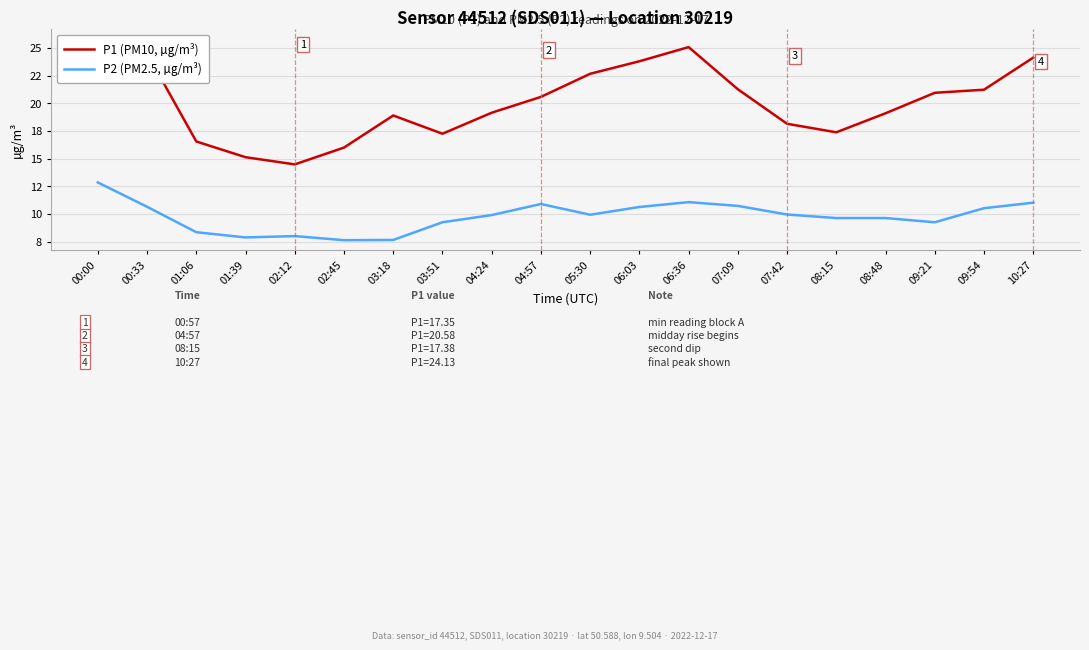

List the series in order of their peak value, lowest first.

P2 (PM2.5, µg/m³), P1 (PM10, µg/m³)